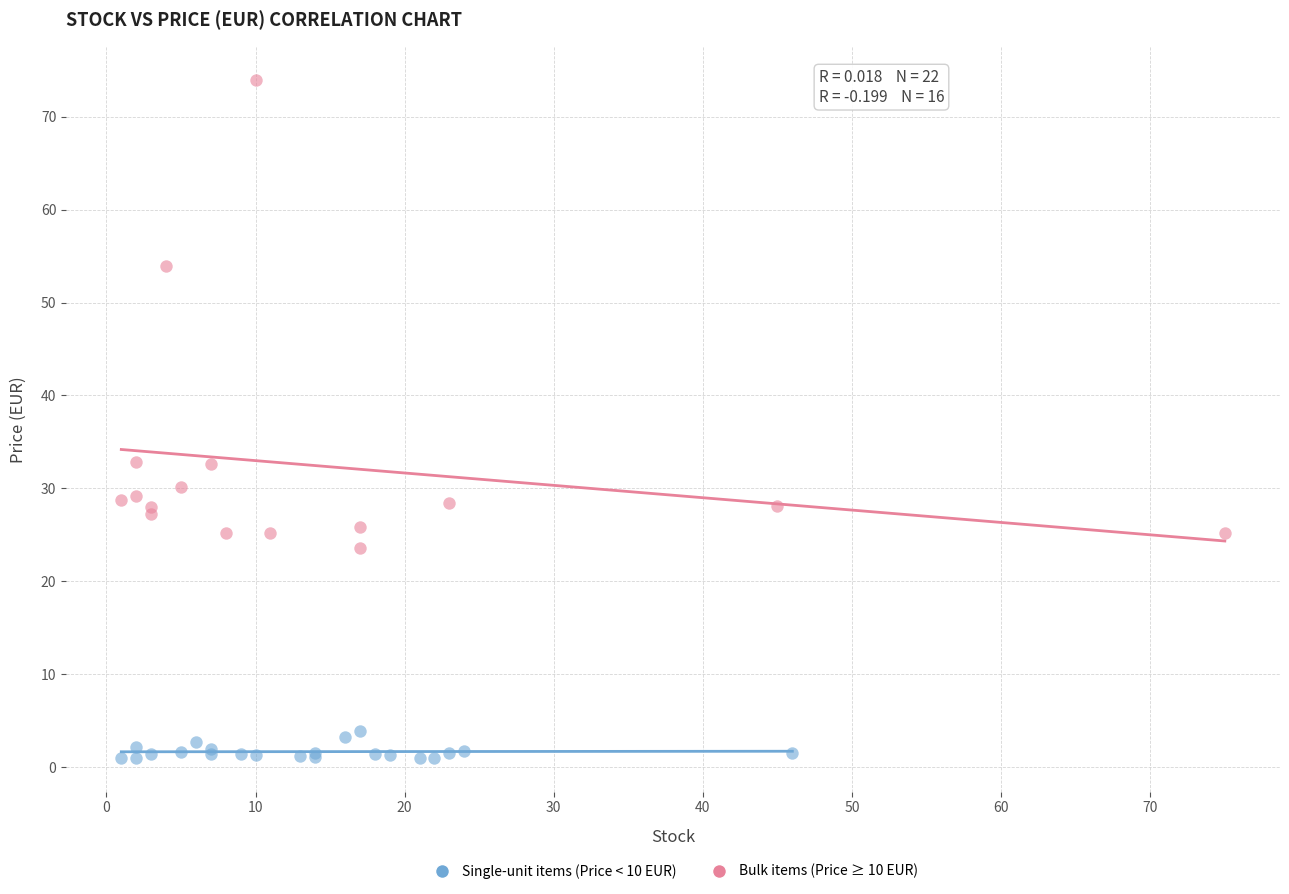

Which series has the widest spread of Y values?

Bulk items (Price ≥ 10 EUR)